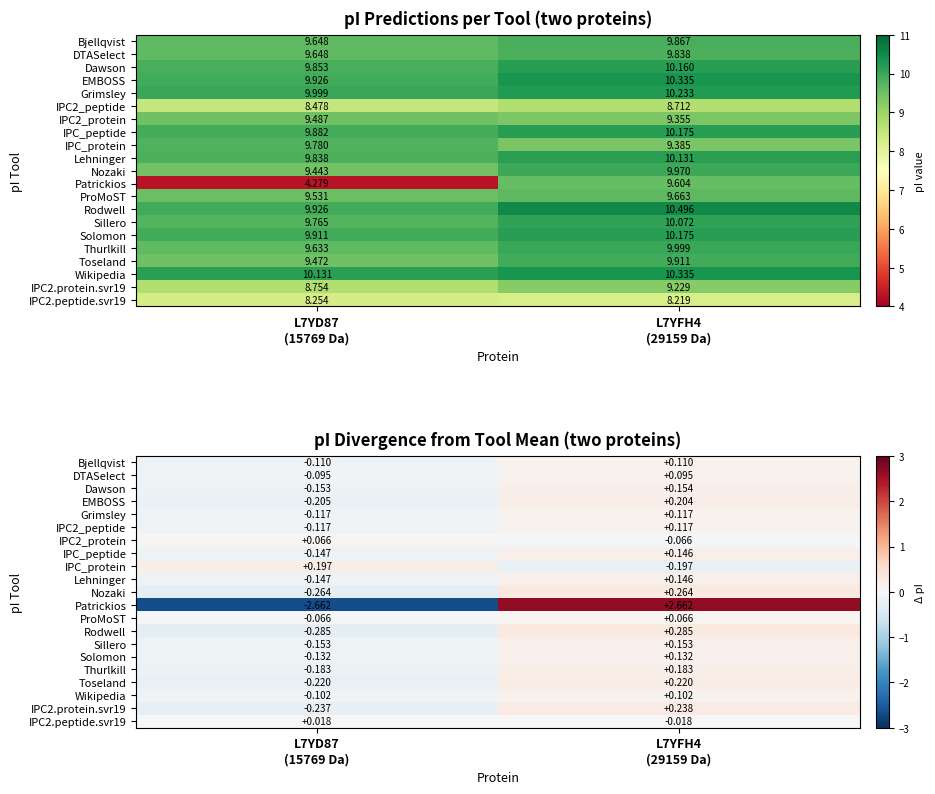

Is it true that IPC2_peptide equals 0.0 at L7YFH4 (29159 Da)?

False